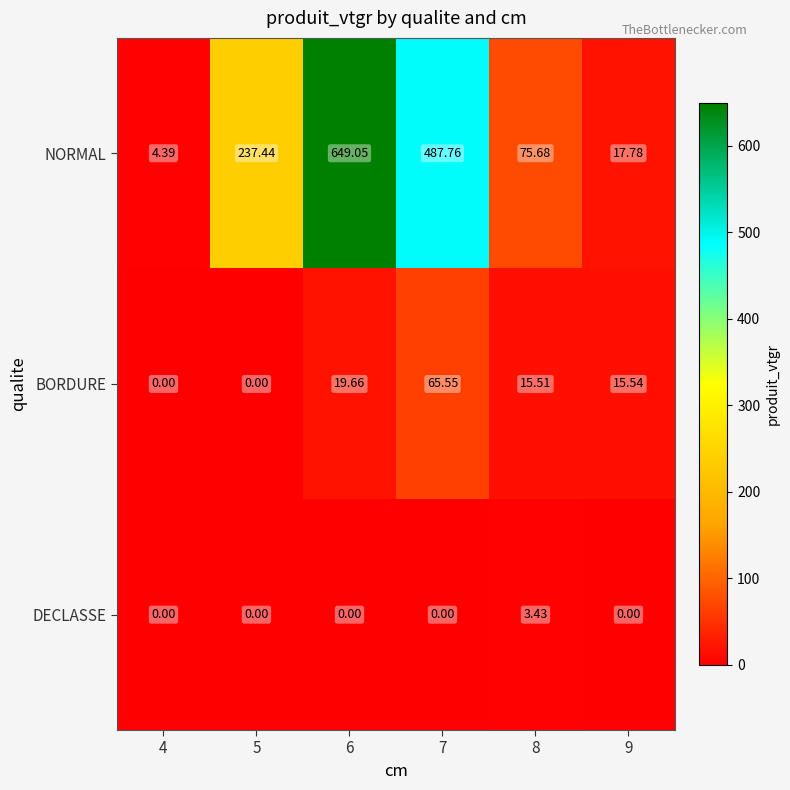

Which series has the largest total across all categories?

NORMAL